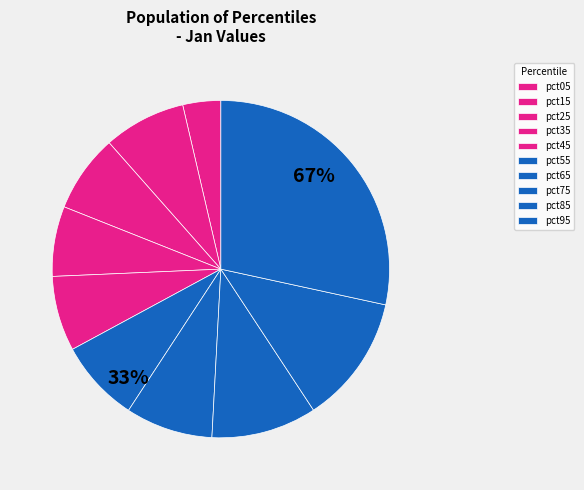

Which has a higher value, pct55 or pct25?

pct55